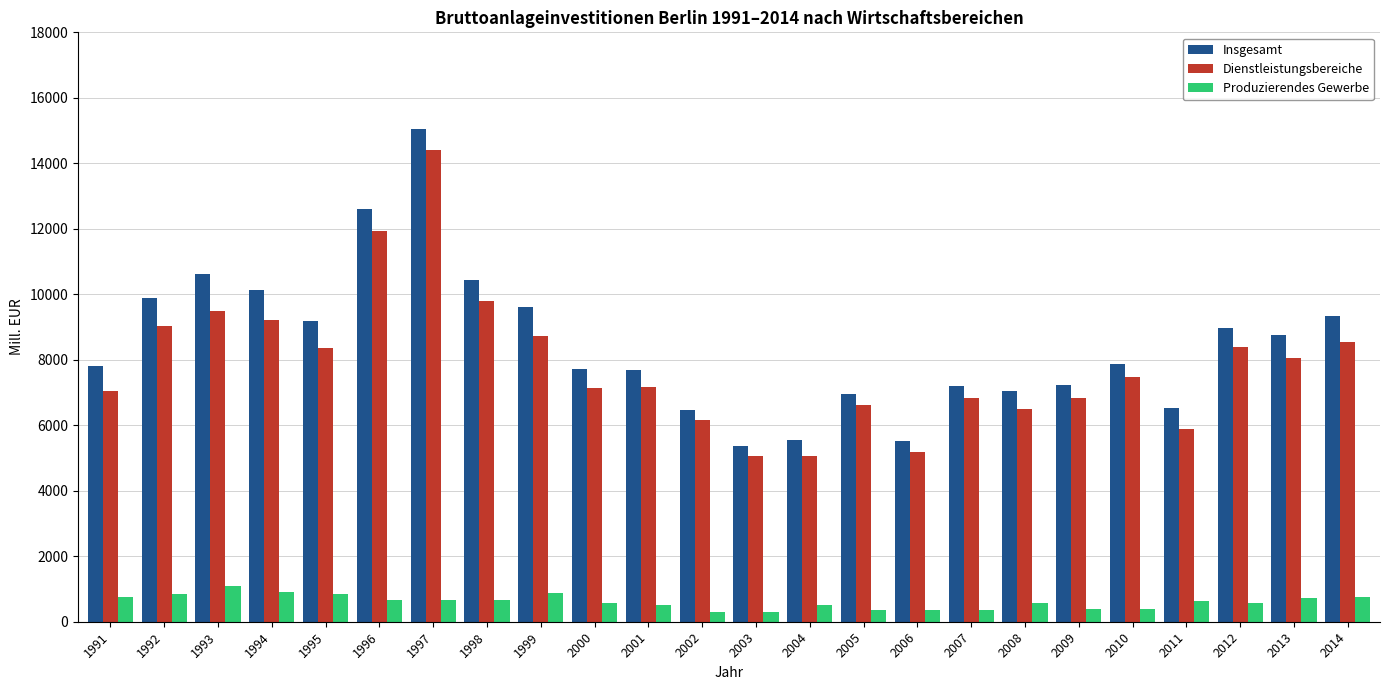

Does the chart contain any negative values?

No